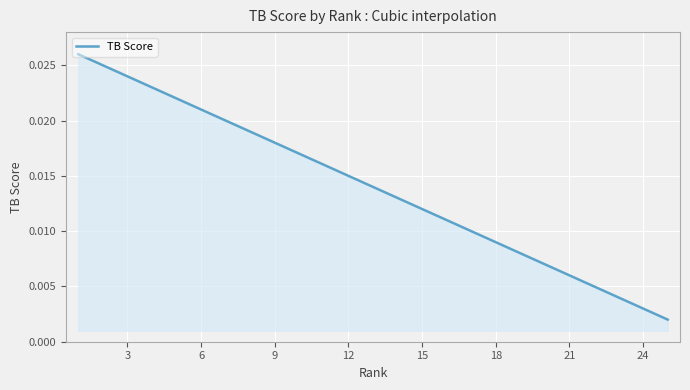

Does the chart have visible grid lines?

Yes